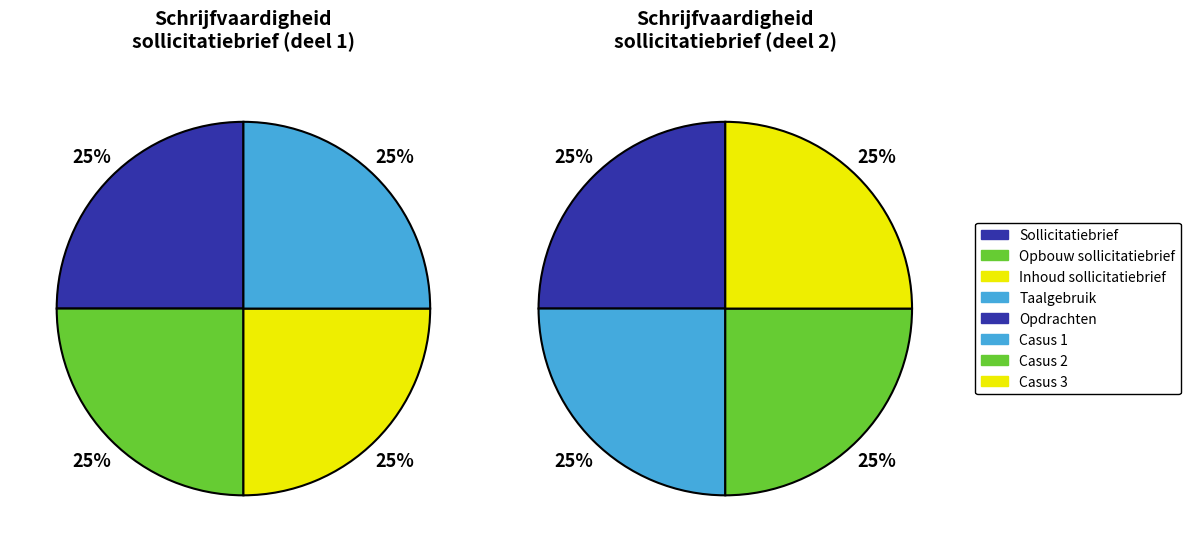

Do Opdrachten and Taalgebruik together represent more than half of the pie?

No